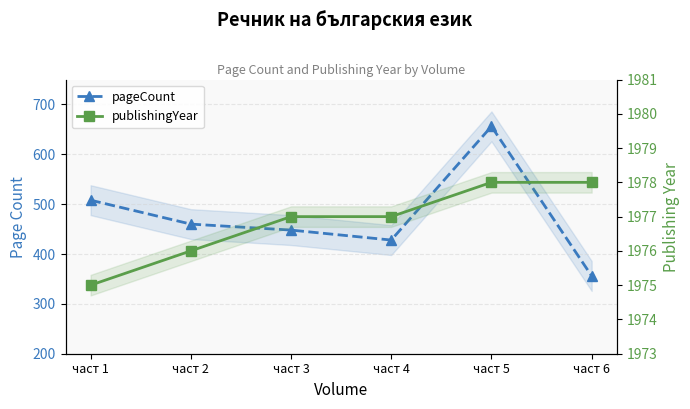

True or false: pageCount and publishingYear cross at least once.

False